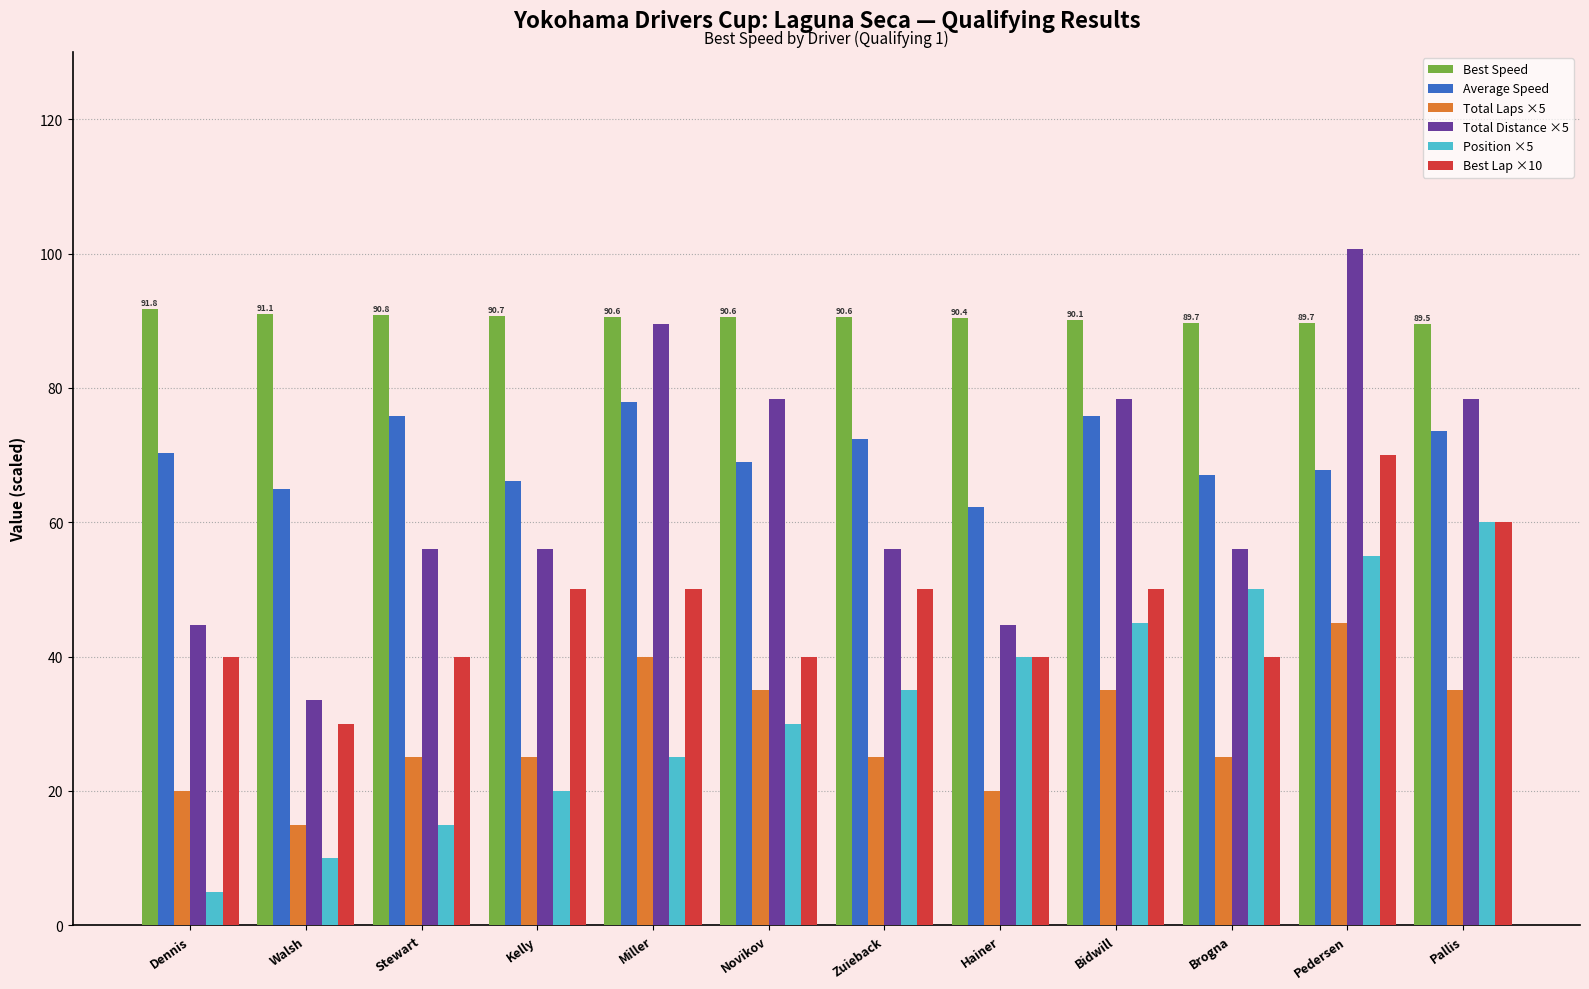

Is the value of Total Laps ×5 at Miller greater than the value of Position ×5 at Dennis?

Yes